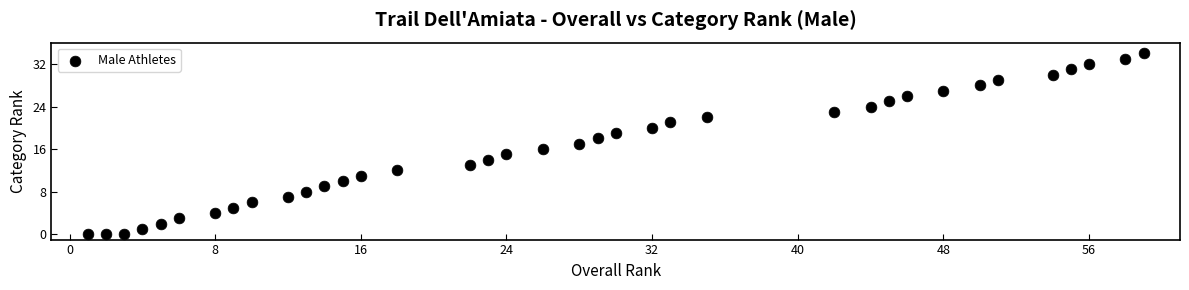

What is the range of Y values (max minus min)?

34